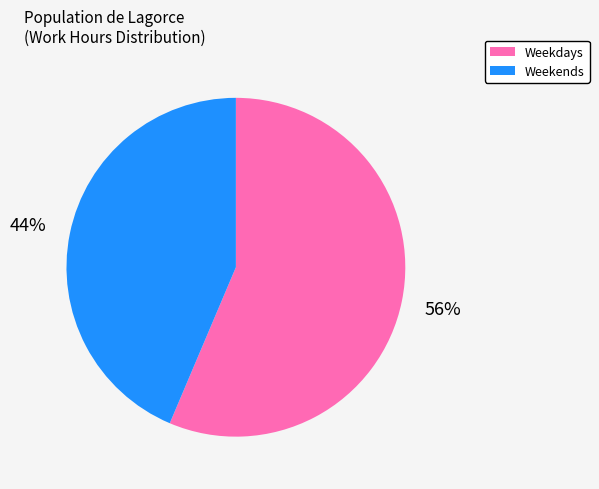

To the nearest percent, what is the average slice percentage?

50%